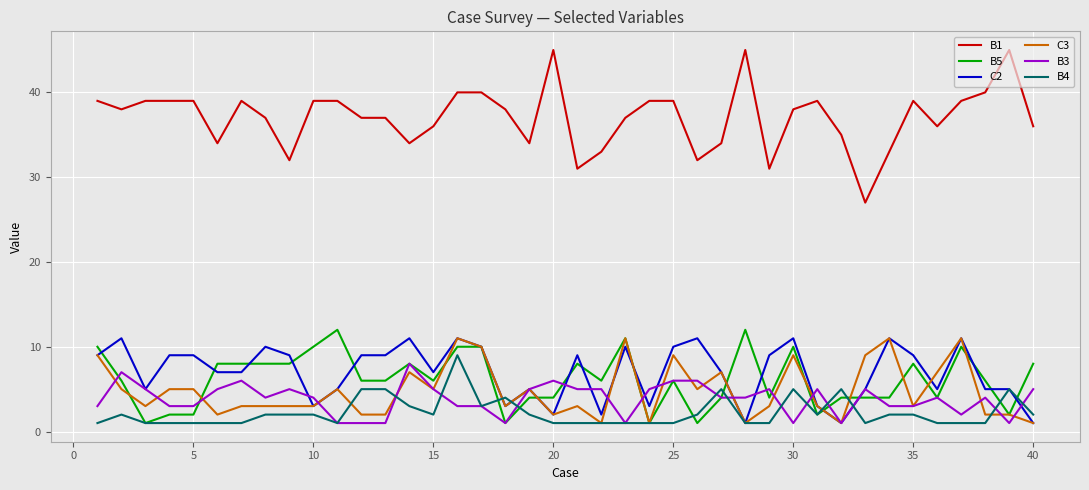

Which series has the widest spread of values?

B1